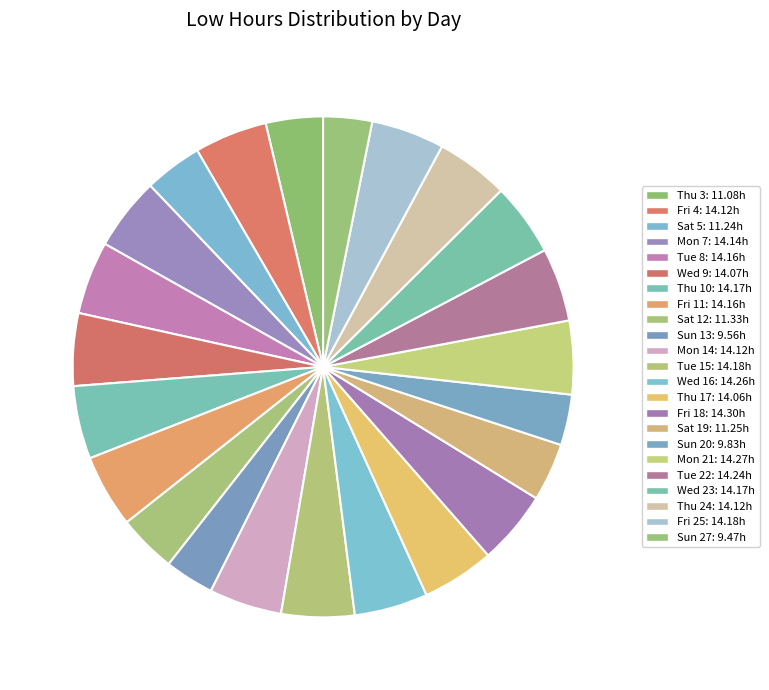

To the nearest percent, what is the average slice percentage?

4%